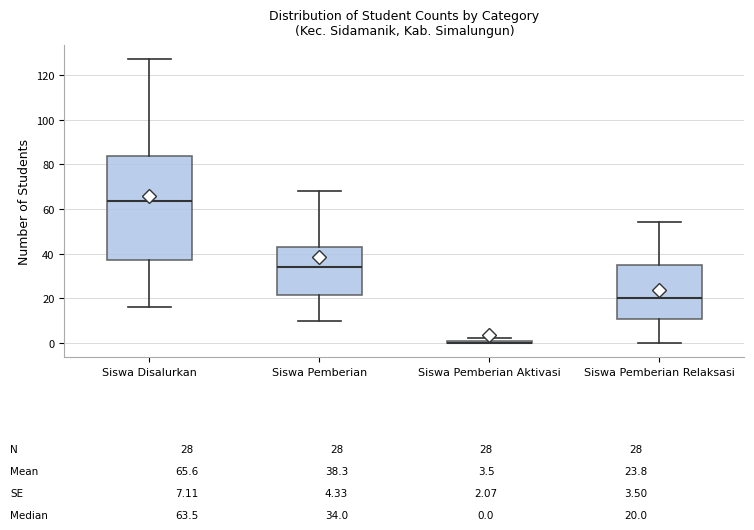

Comparing the boxes themselves (not the whiskers), which one is the tallest?

Siswa Disalurkan